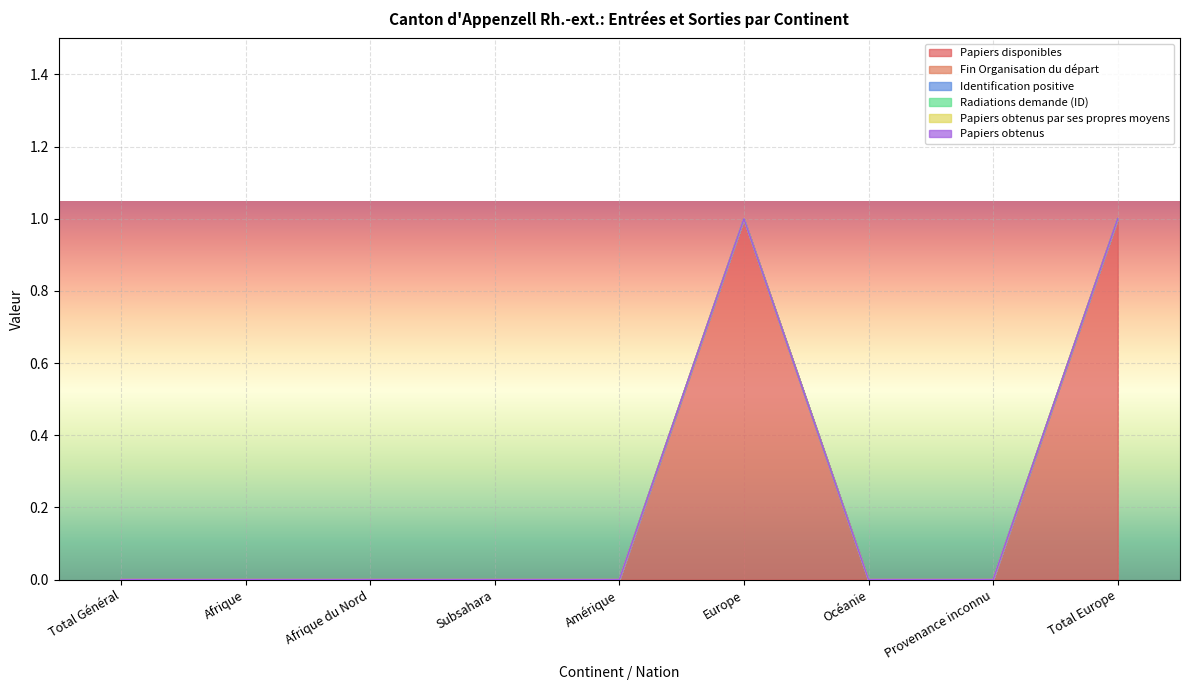

Does the chart display data point markers on the line(s)?

No